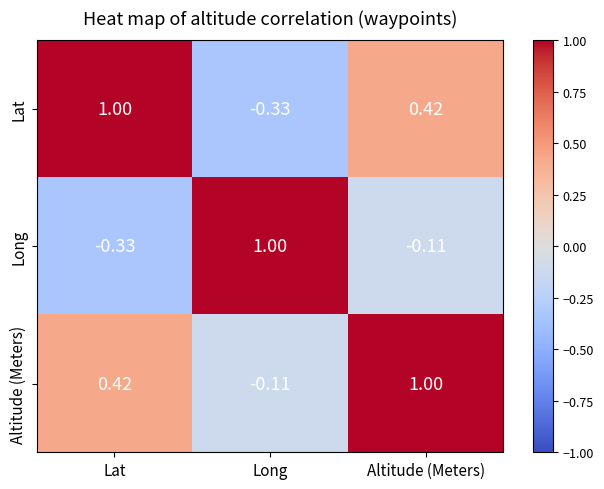

At which label does Lat reach its peak?

Lat